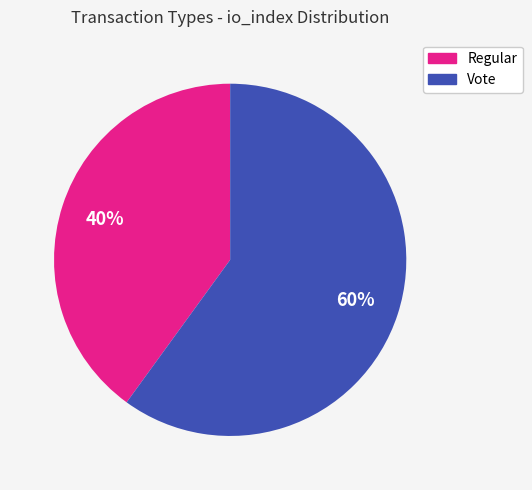

Combined, do Vote and Regular account for over 50%?

Yes